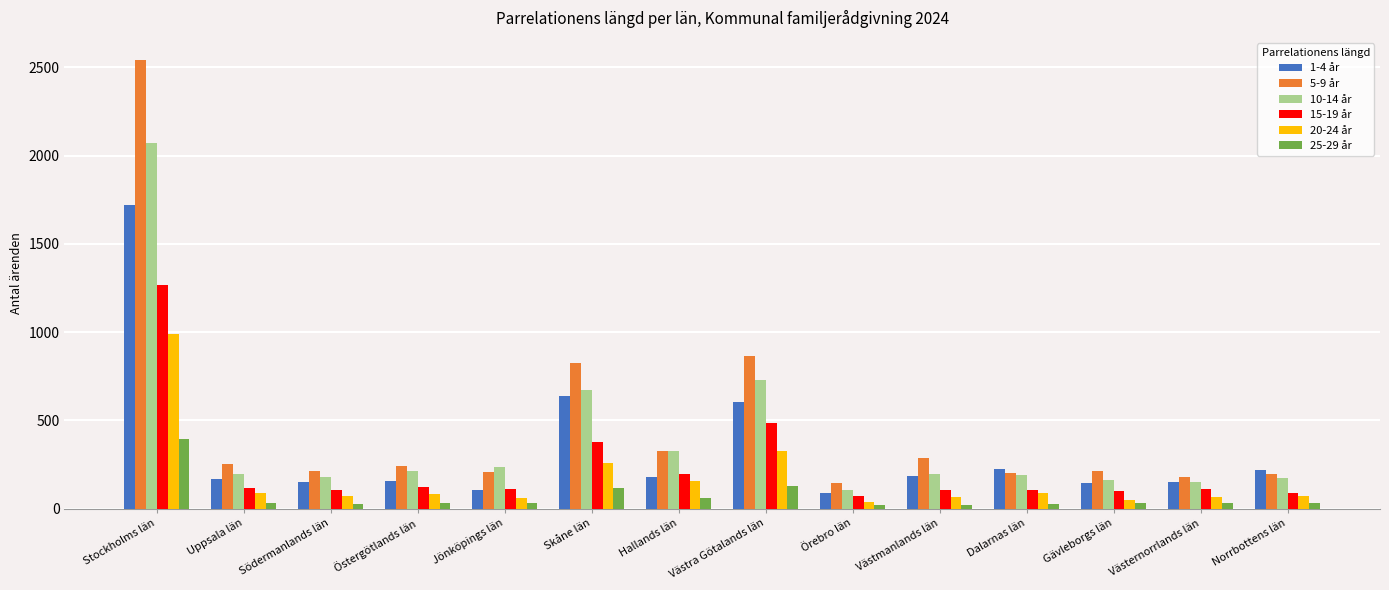

What is the difference between the 15-19 år values at Västernorrlands län and Örebro län?

42